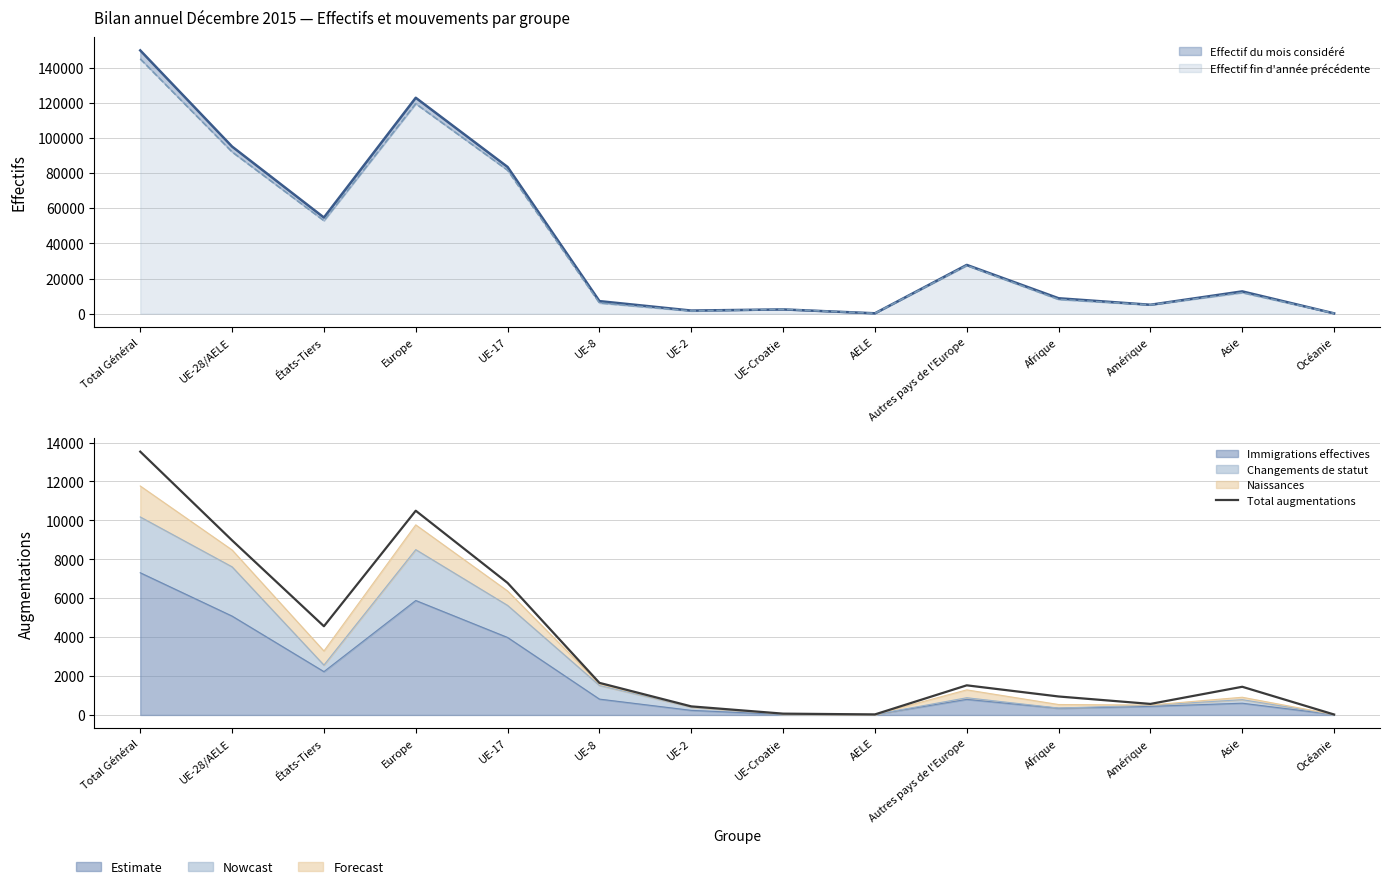

At which category does the data reach its first local valley?

États-Tiers